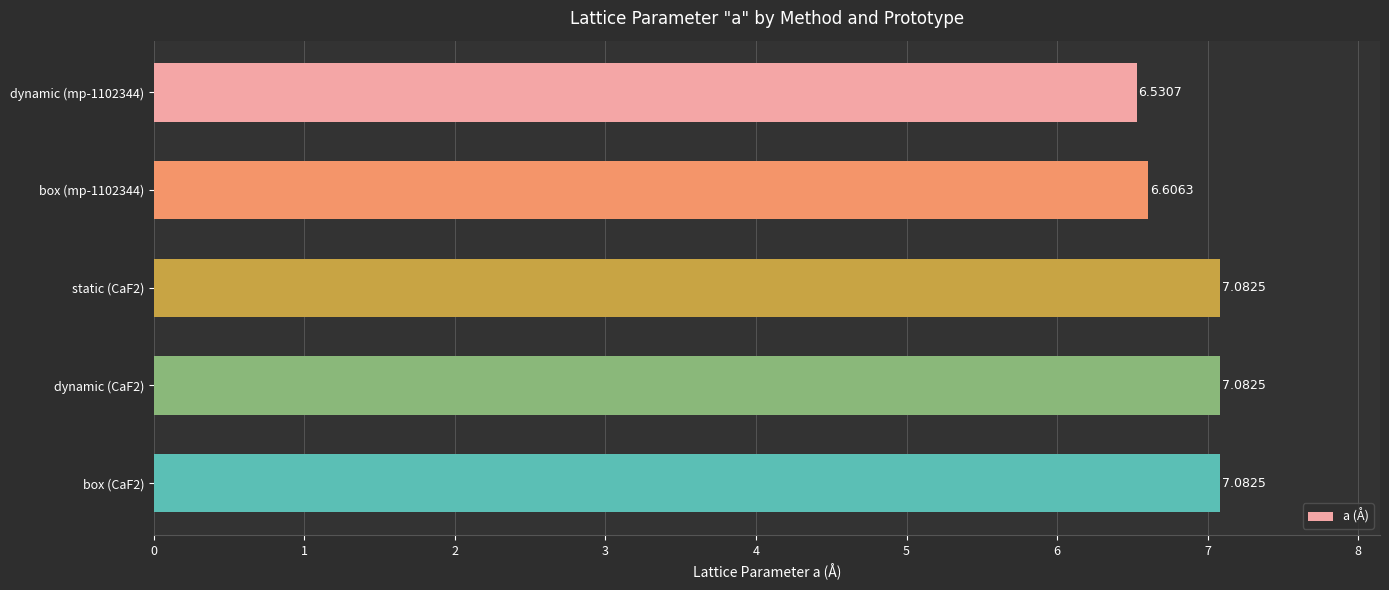

Which has a higher value, box (mp-1102344) or dynamic (mp-1102344)?

box (mp-1102344)